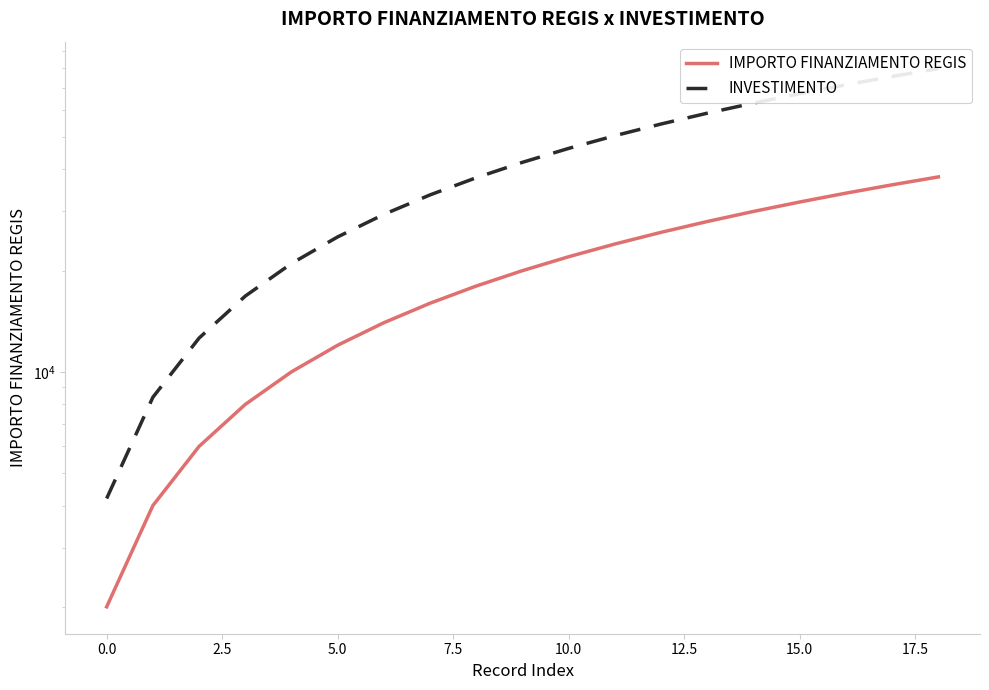

What is the greatest value displayed?

79800